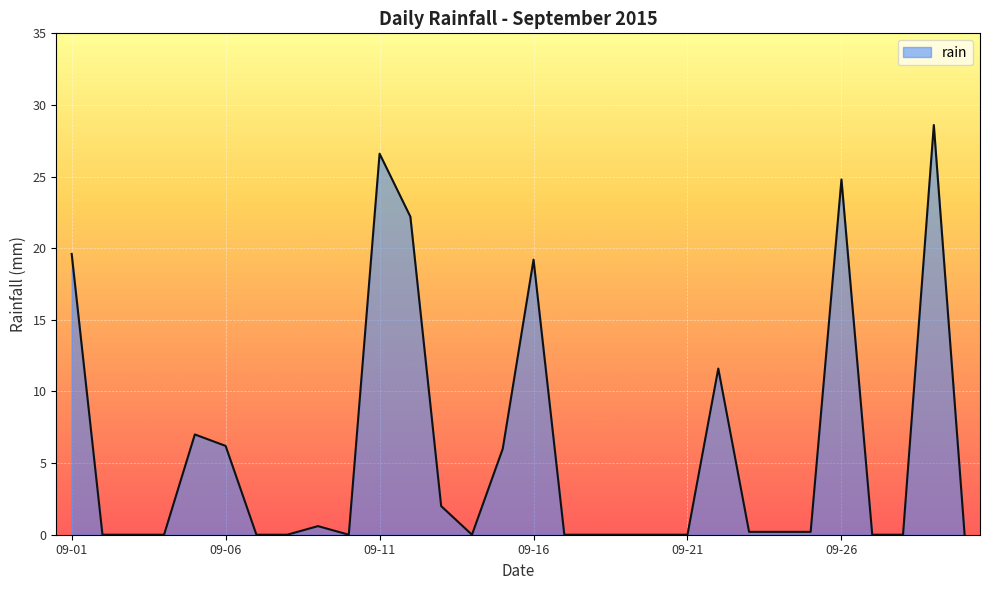

What is the maximum value shown in the chart?

28.6